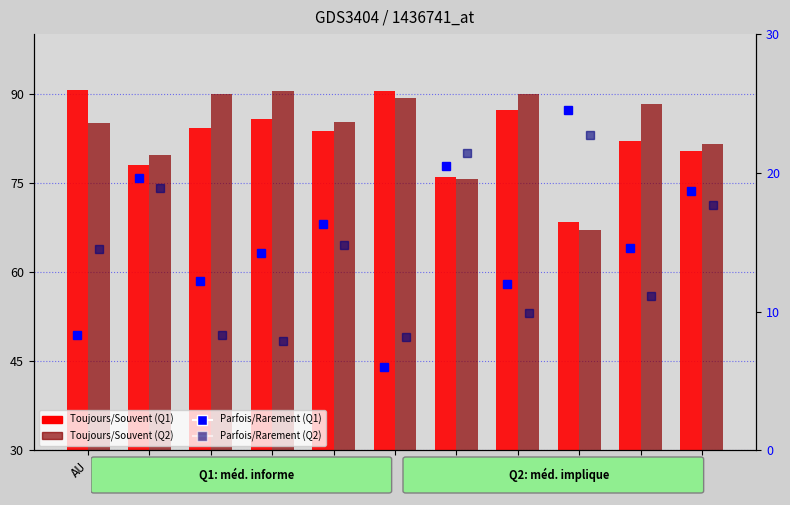

What is the sum of all Parfois/Rarement (Q2) values?

155.4